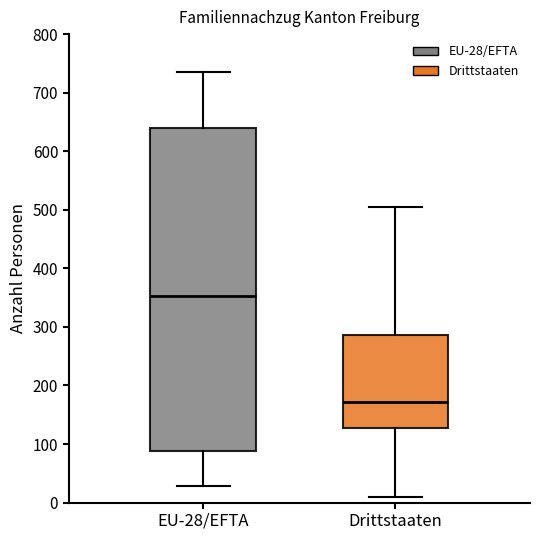

Reading left to right, transcribe this box plot: for each box, give where its median line is, the range the box spans, and where its two whiskers end, as read against the y-axis. The values are not printed on the chart, so give them approximately, as read against the axis.

EU-28/EFTA: median 350, box 90 to 640, whiskers 30 to 740
Drittstaaten: median 170, box 130 to 290, whiskers 10 to 500